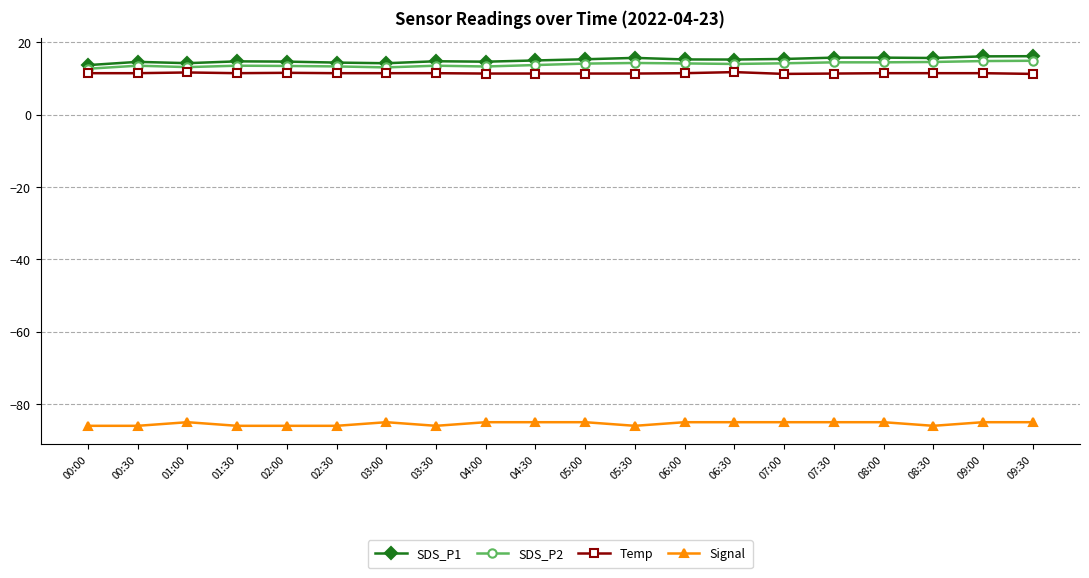

True or false: Signal and SDS_P2 cross at least once.

False